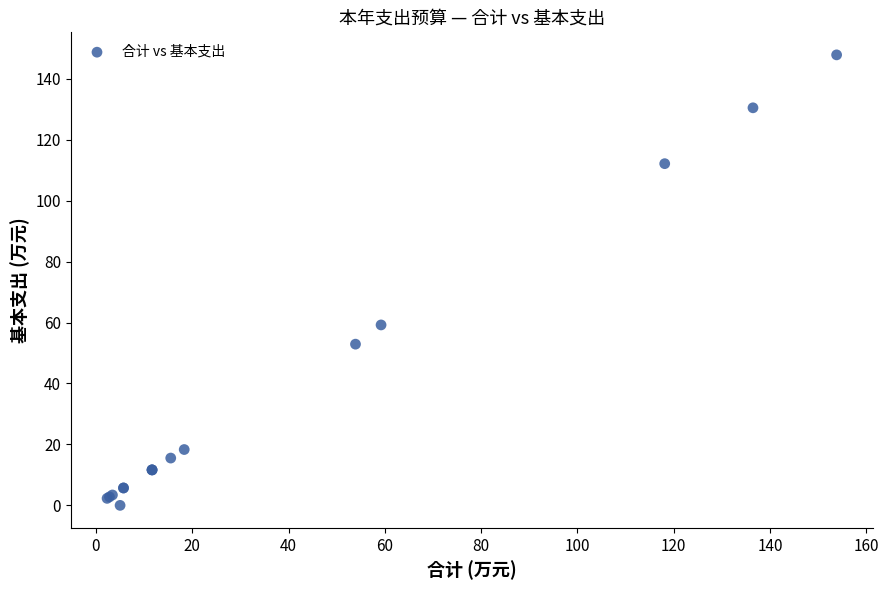

What Y value in the scatter plot is closest to 73?

59.2